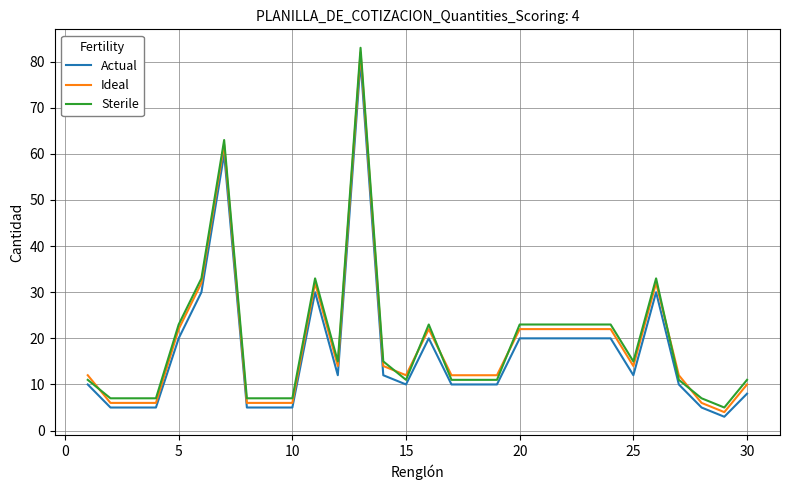

What is the minimum value shown in the chart?

3